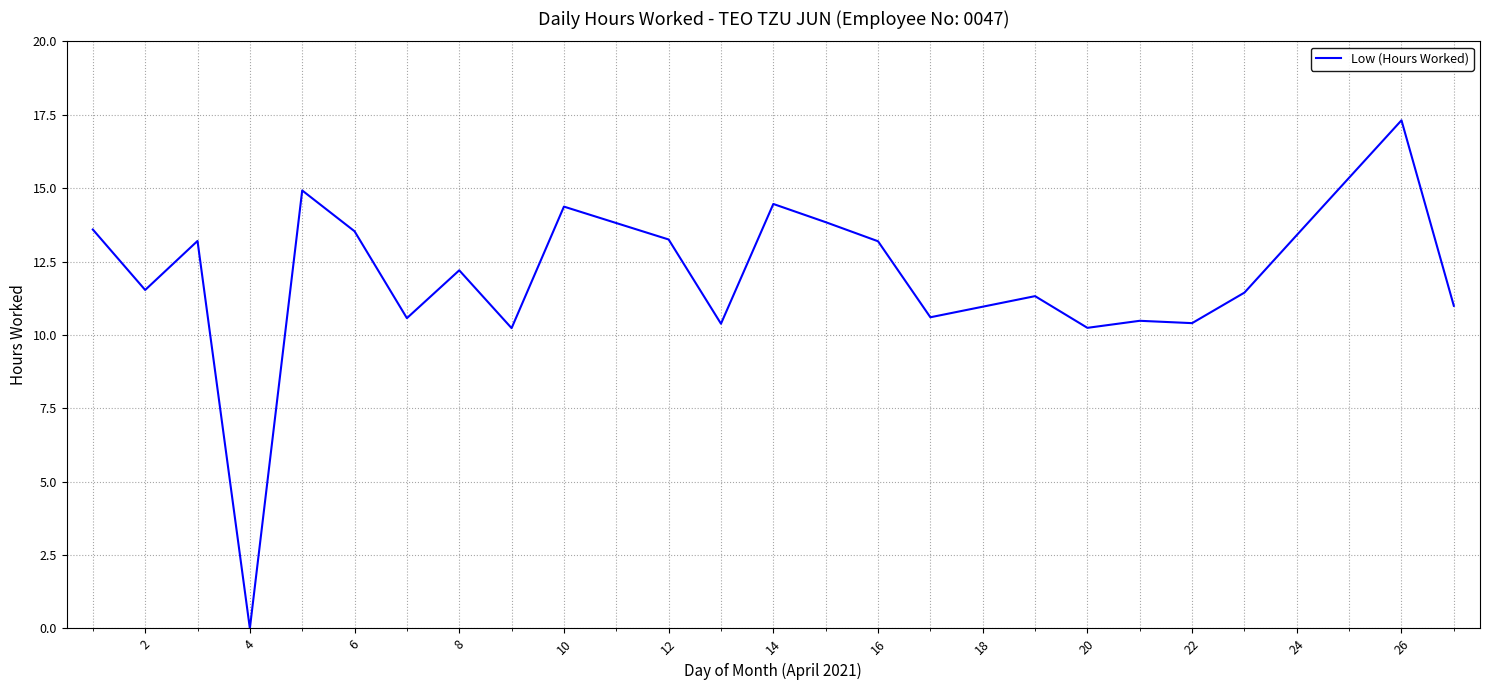

What is the greatest value displayed?

17.3